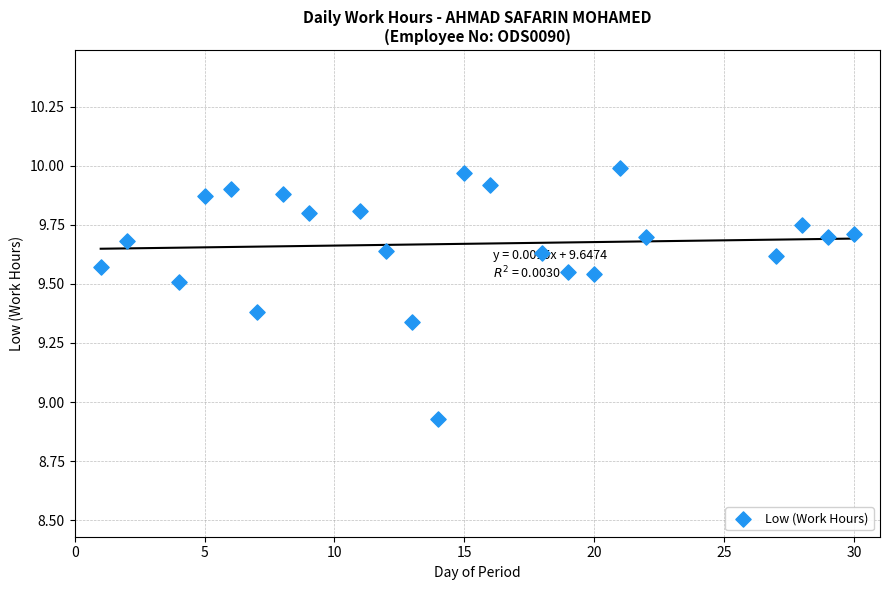

What is the range of Y values (max minus min)?

1.1